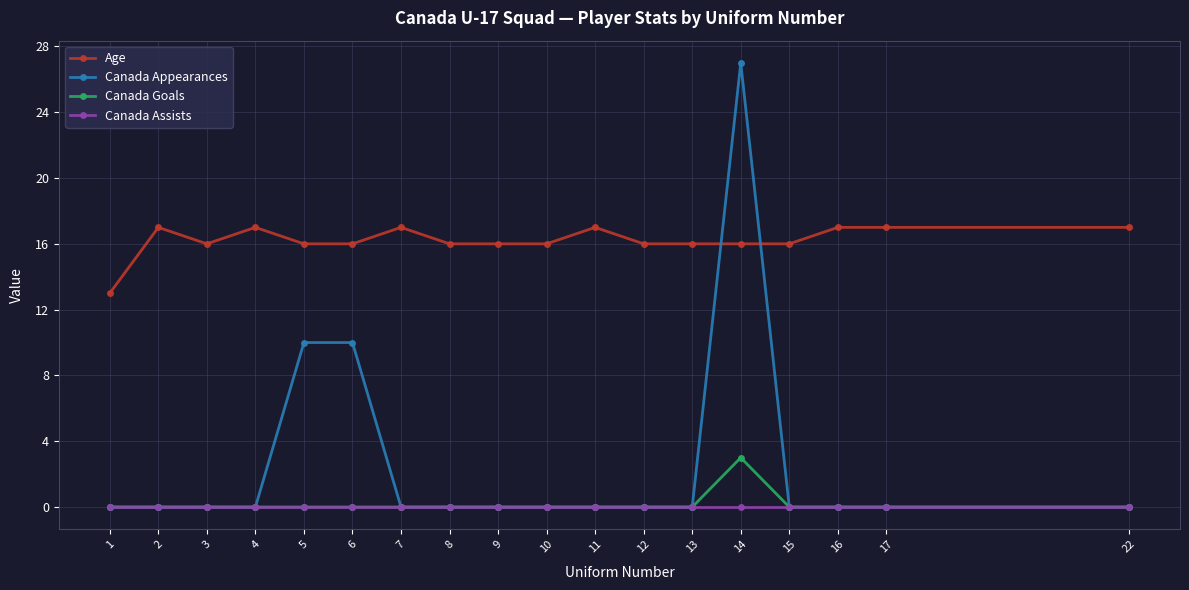

What is the spread (max minus min) of values at 6?

16